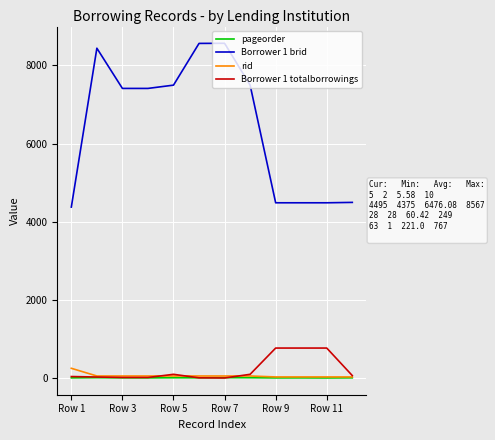

Which series has the largest total across all categories?

Borrower 1 brid